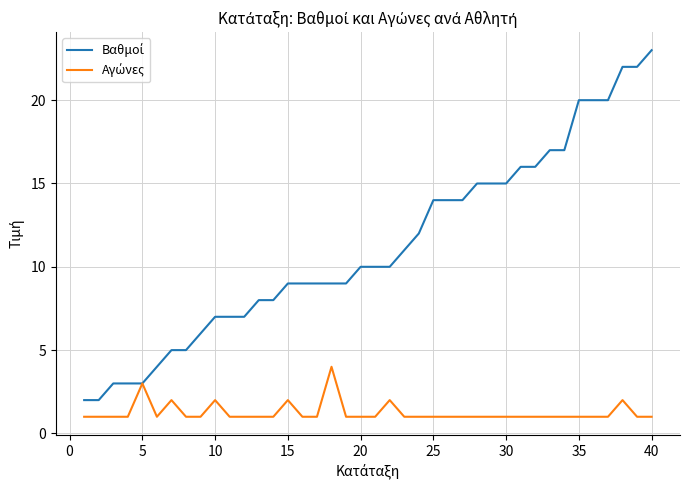

True or false: Αγώνες and Βαθμοί cross at least once.

False